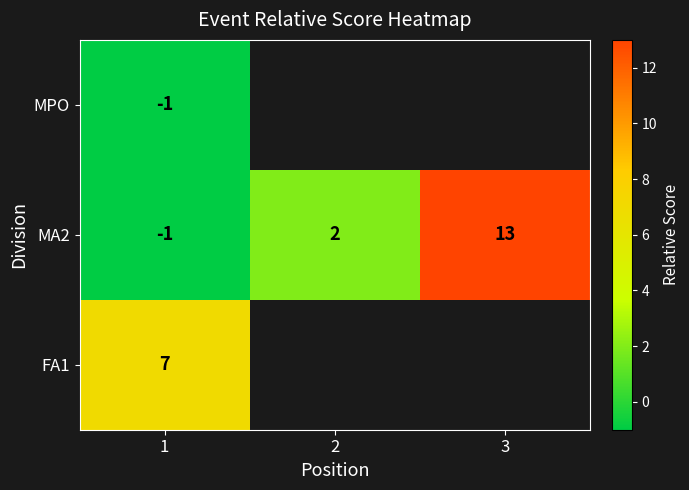

At which category is the sum across all series the highest?

1